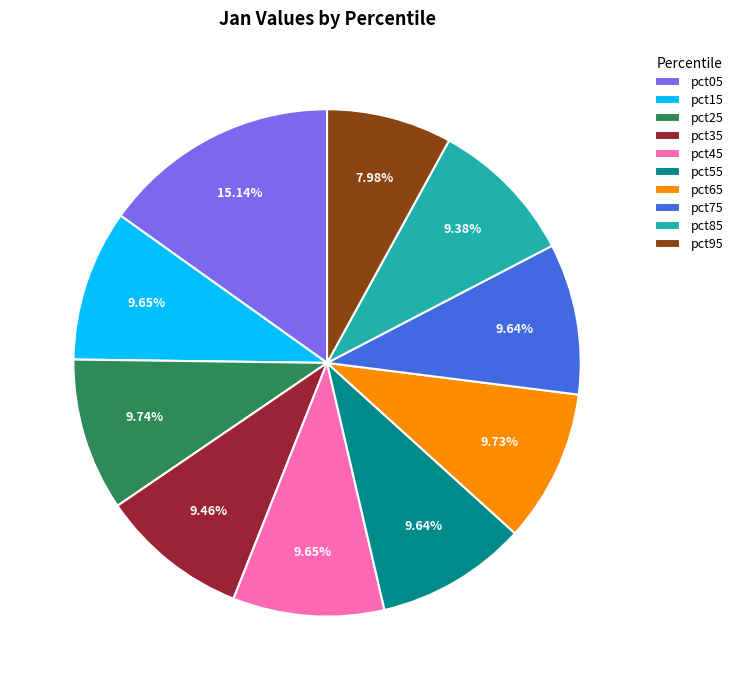

To the nearest percent, what is the average slice percentage?

10%